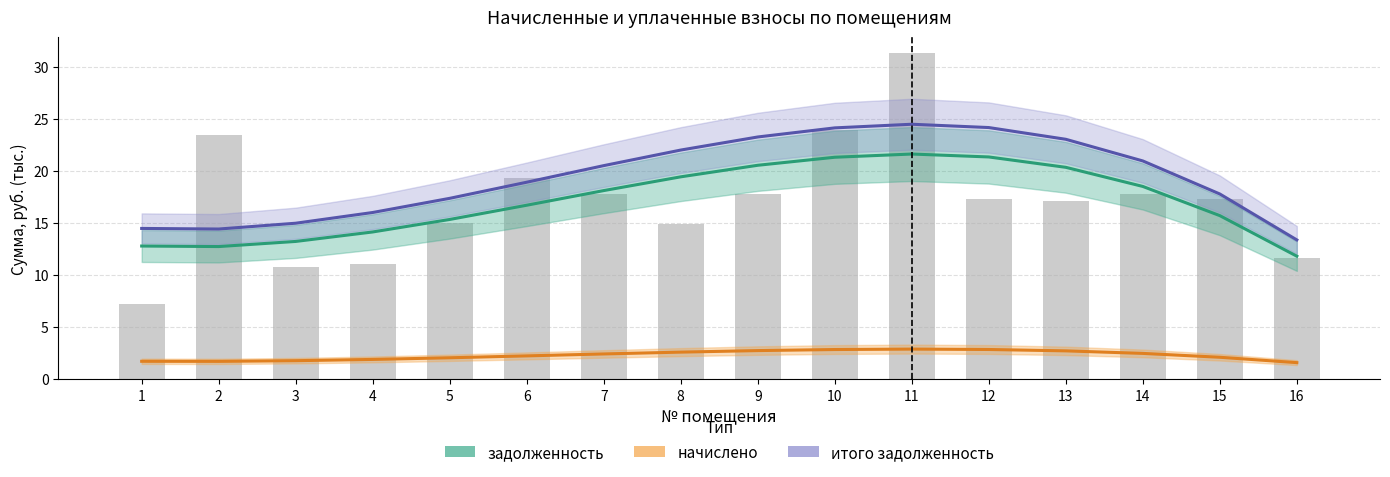

Which series has the largest range (max minus min)?

итого задолженность